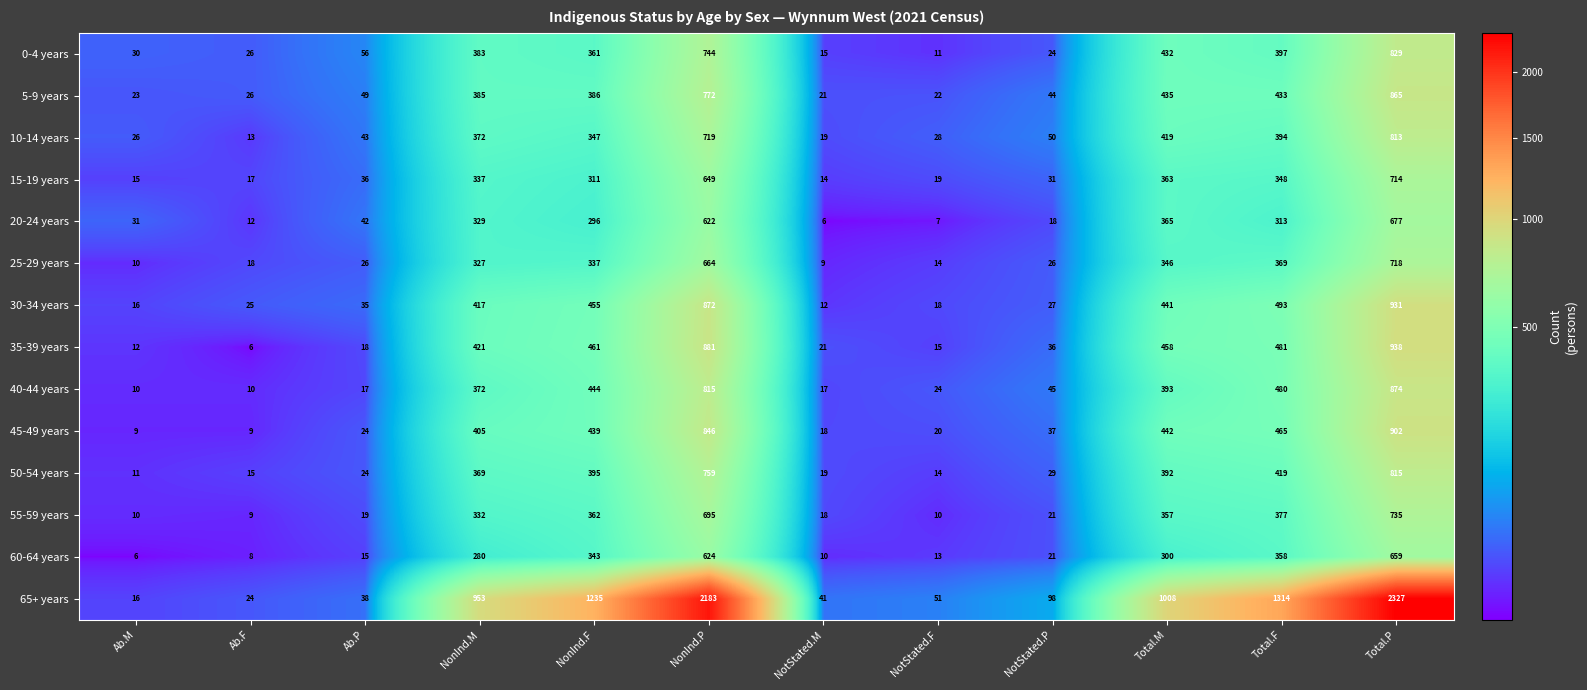

Is the value of 35-39 years at NonInd.M greater than the value of 0-4 years at NonInd.F?

Yes